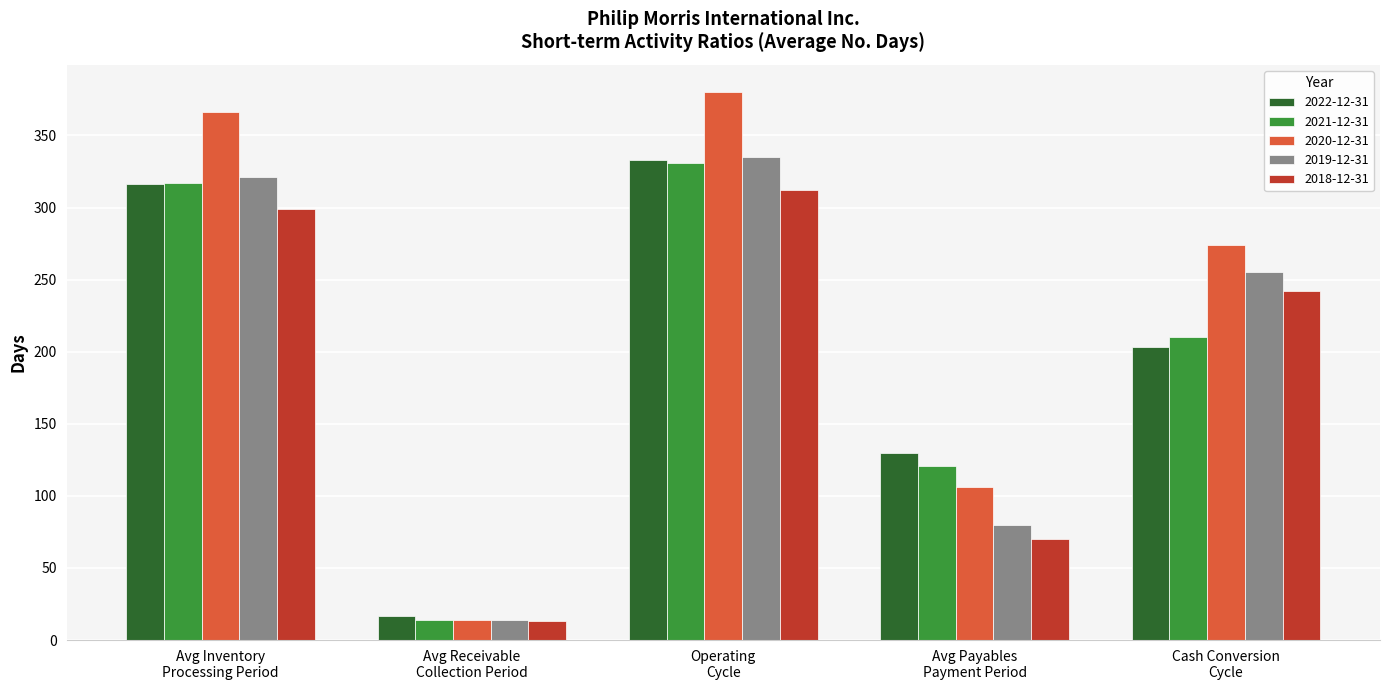

List the labels in order of 2022-12-31 value, smallest first.

Avg Receivable
Collection Period, Avg Payables
Payment Period, Cash Conversion
Cycle, Avg Inventory
Processing Period, Operating
Cycle